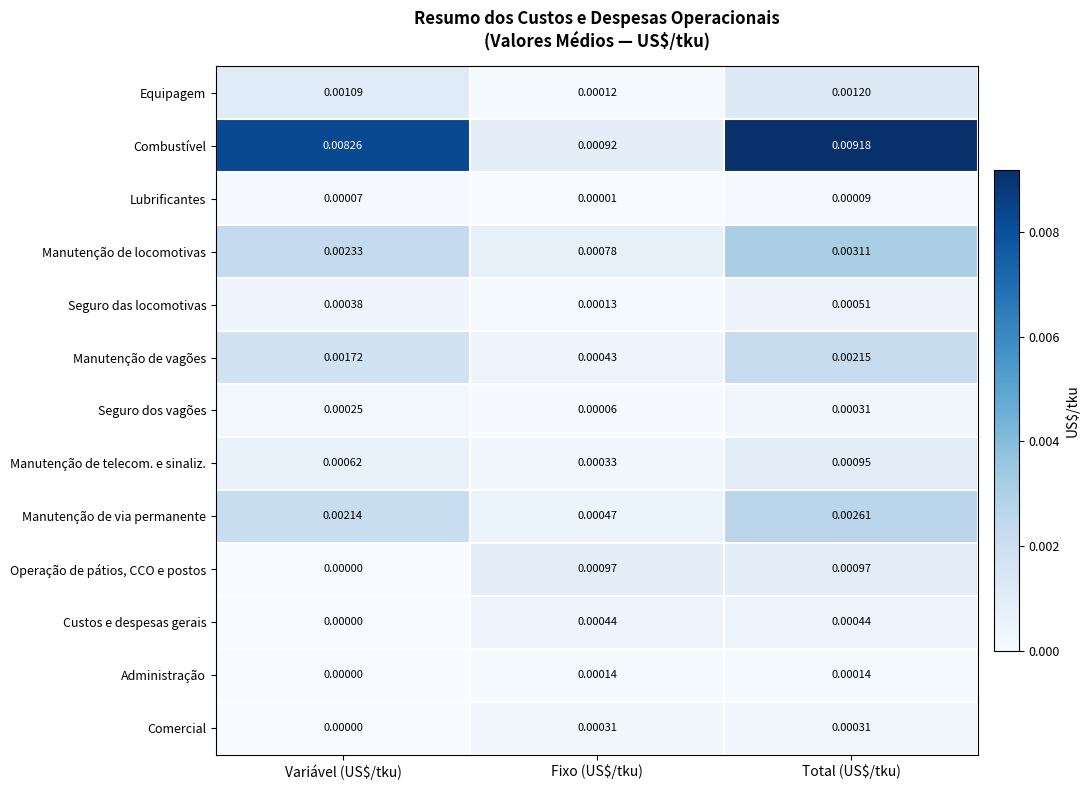

At which category is the sum across all series the highest?

Total (US$/tku)